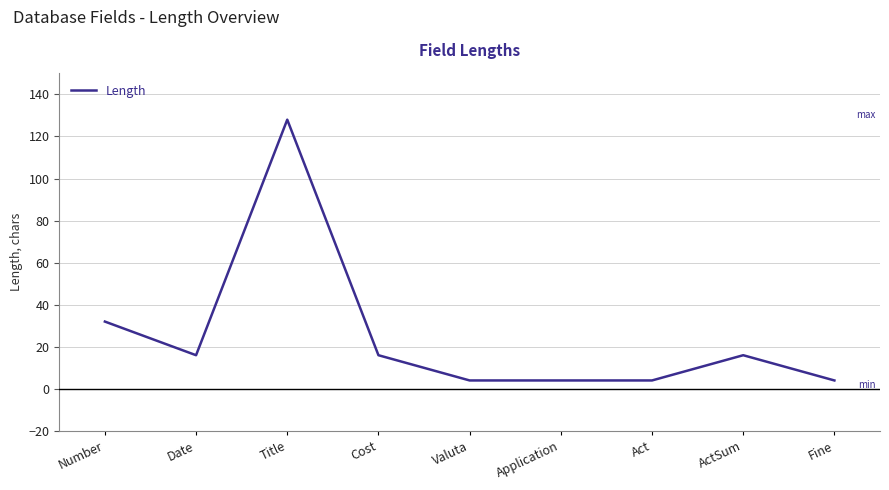

Which has a higher value, Number or ActSum?

Number